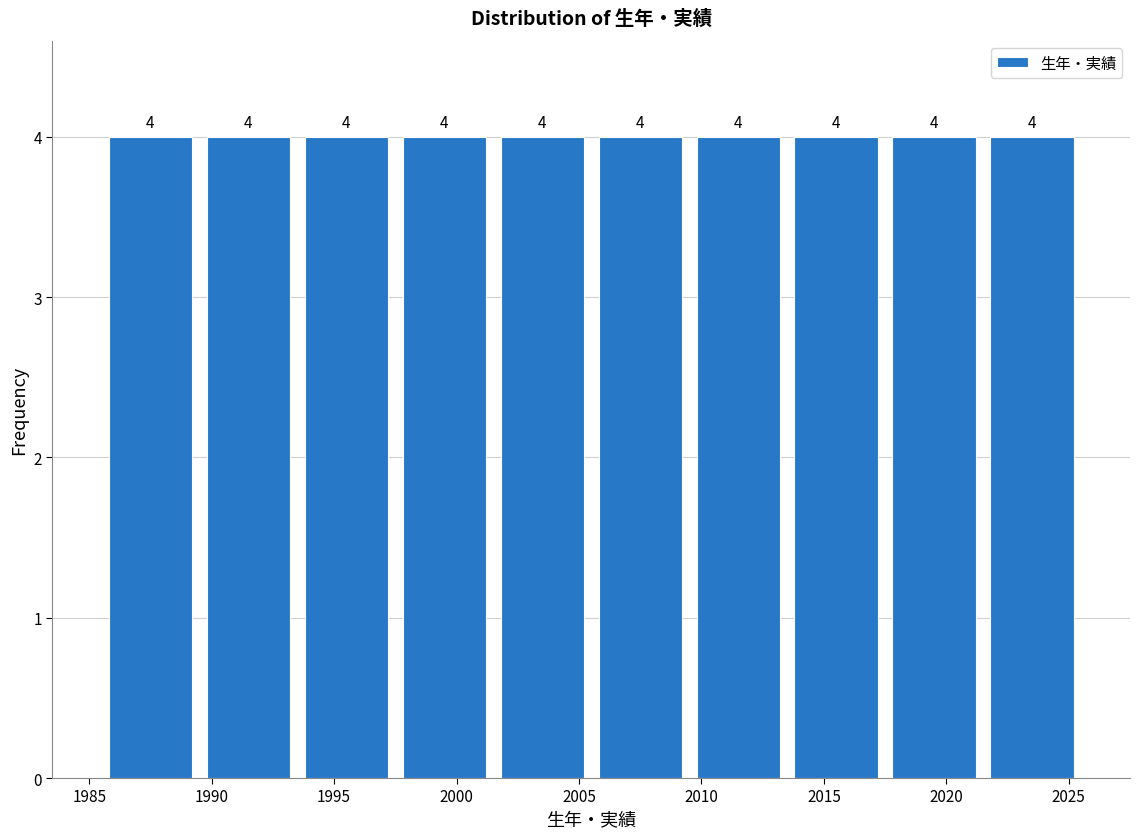

Reading left to right, transcribe this chart: for each bar, give the range it covers on the x-axis and its height.

1985.5 to 1989.5: 4
1989.5 to 1993.5: 4
1993.5 to 1997.5: 4
1997.5 to 2001.5: 4
2001.5 to 2005.5: 4
2005.5 to 2009.5: 4
2009.5 to 2013.5: 4
2013.5 to 2017.5: 4
2017.5 to 2021.5: 4
2021.5 to 2025.5: 4